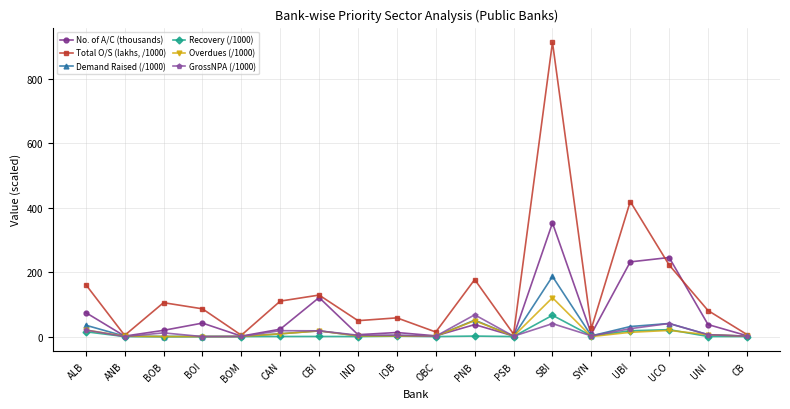

Where is the first local minimum for Total O/S (lakhs, /1000)?

ANB